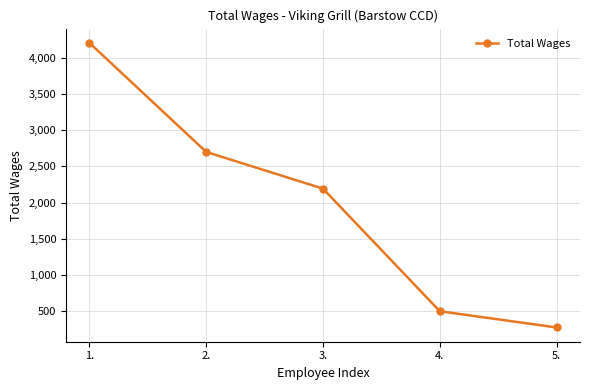

Which label corresponds to the smallest value in the chart?

5.